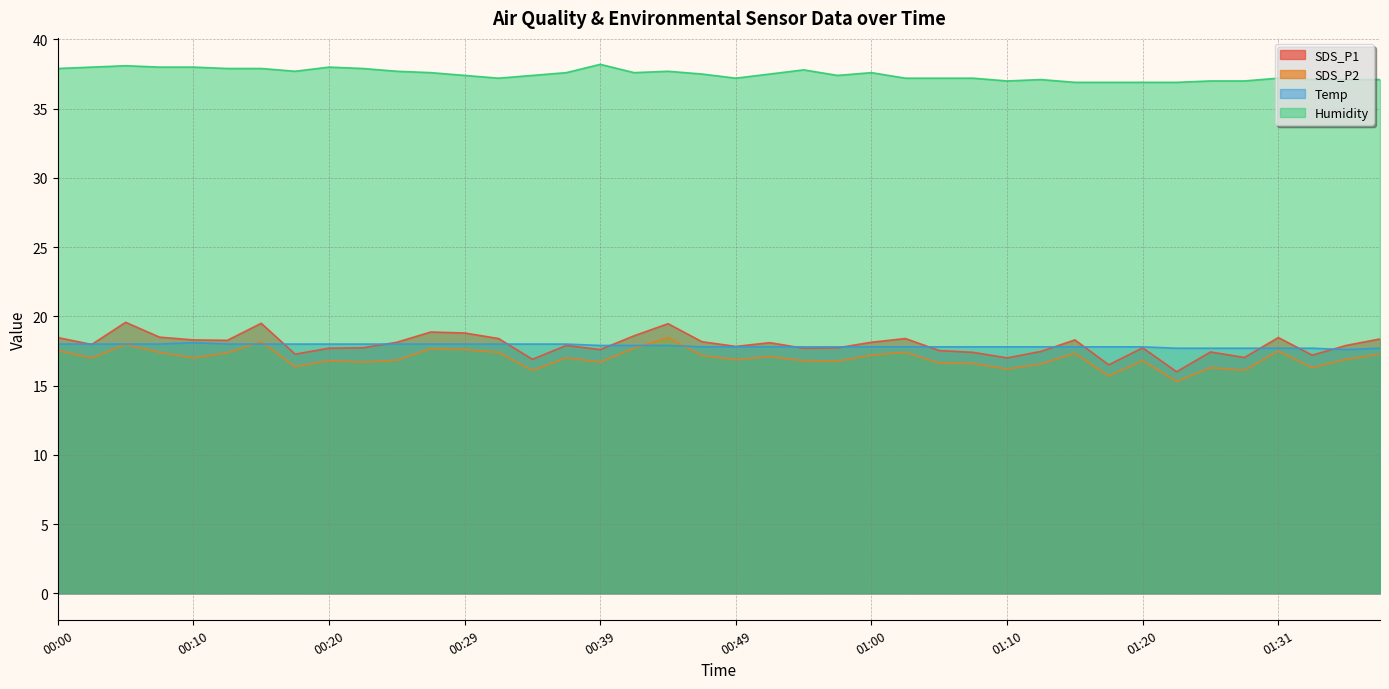

The value of SDS_P1 at 01:40 is 28.6. True or false?

False